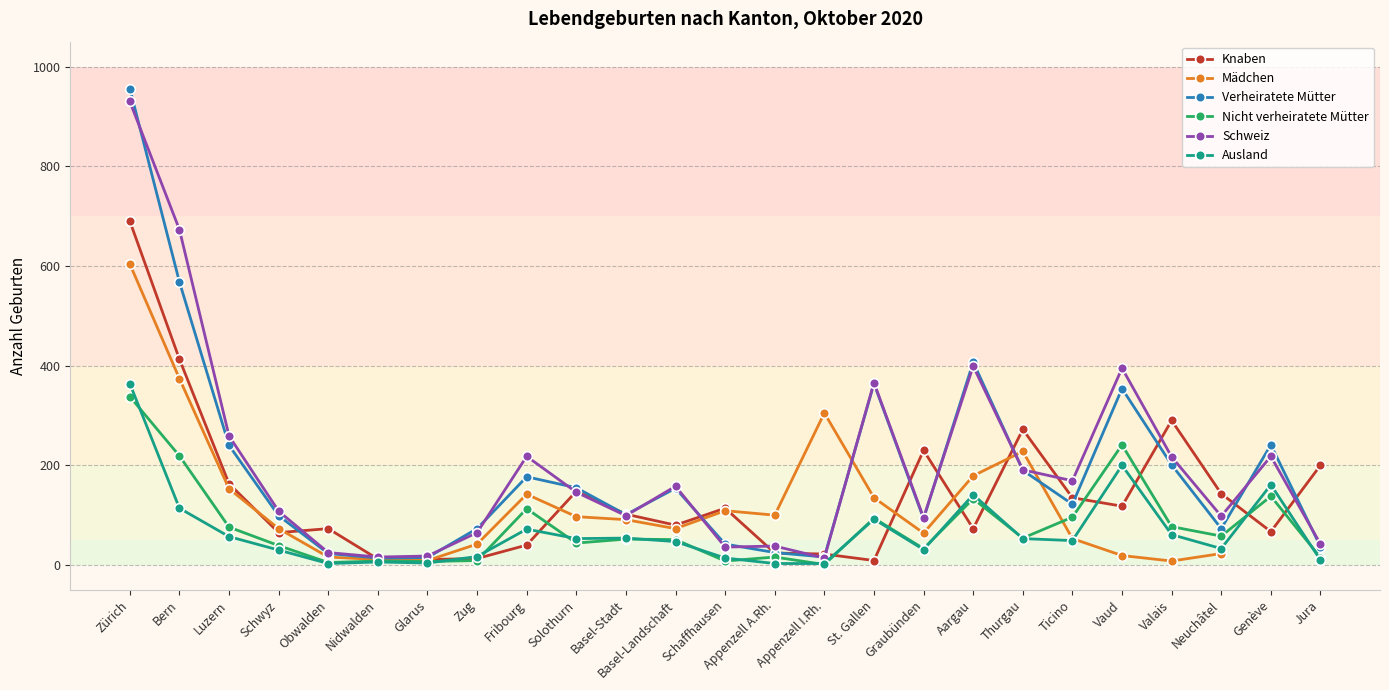

True or false: Schweiz has more than 0 points higher than both neighbors.

True